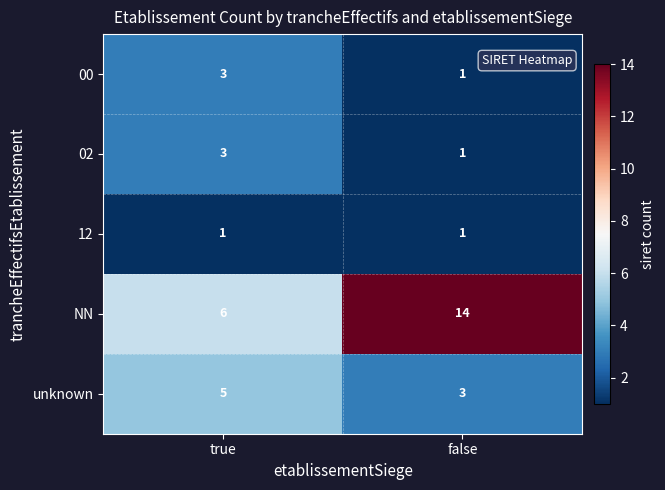

What is the difference between the maximum and minimum values in the NN series?

8